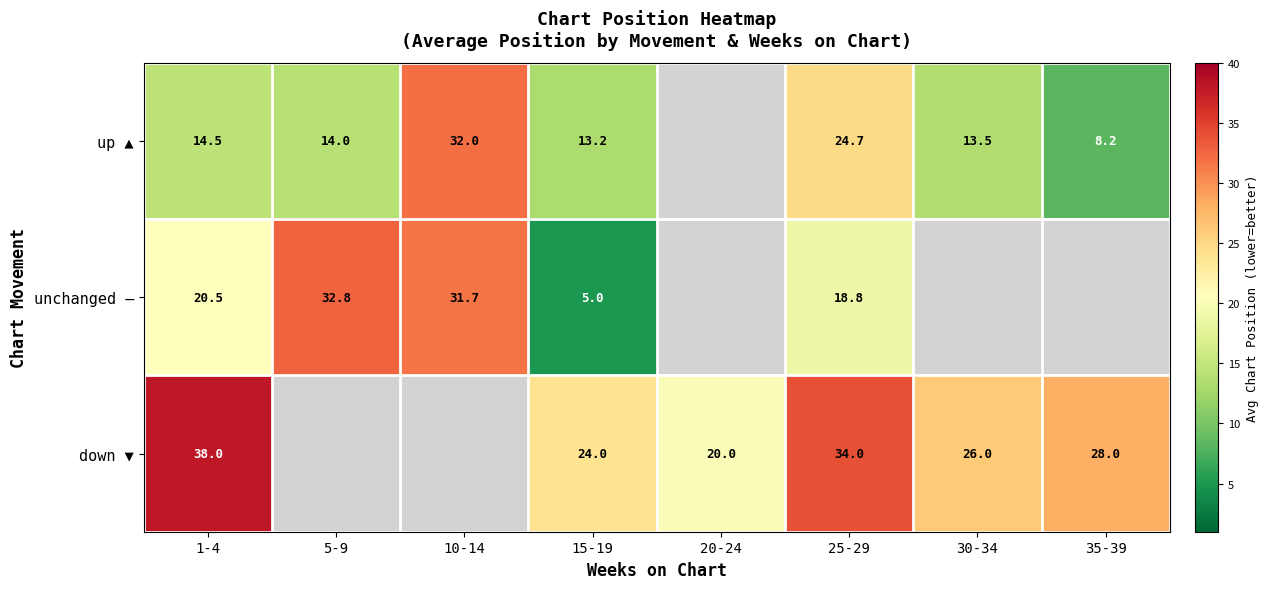

What is the spread (max minus min) of values at 30-34?

12.5